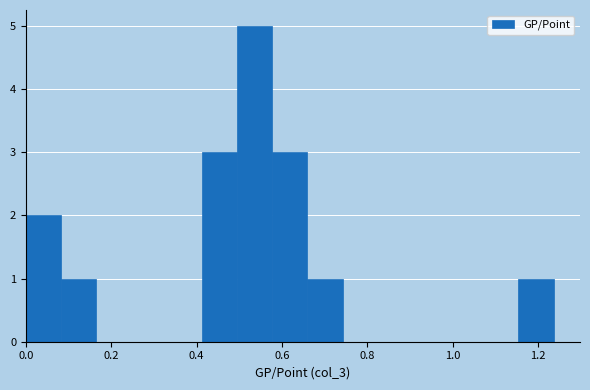

Over which range of the x-axis is the bar tallest?

0.50 to 0.58